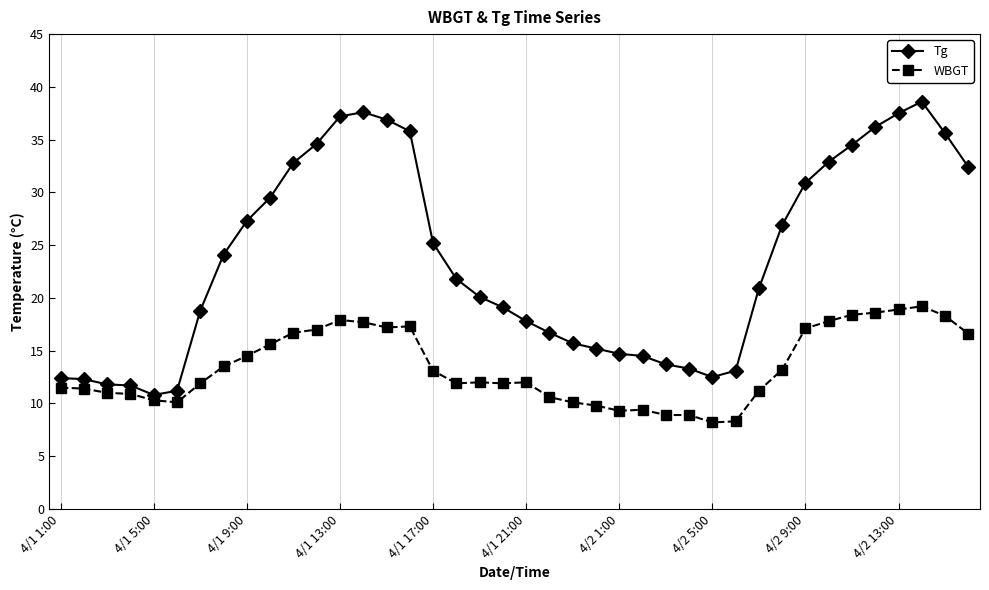

What is the value of the Tg point at the 11th from the left?

32.8